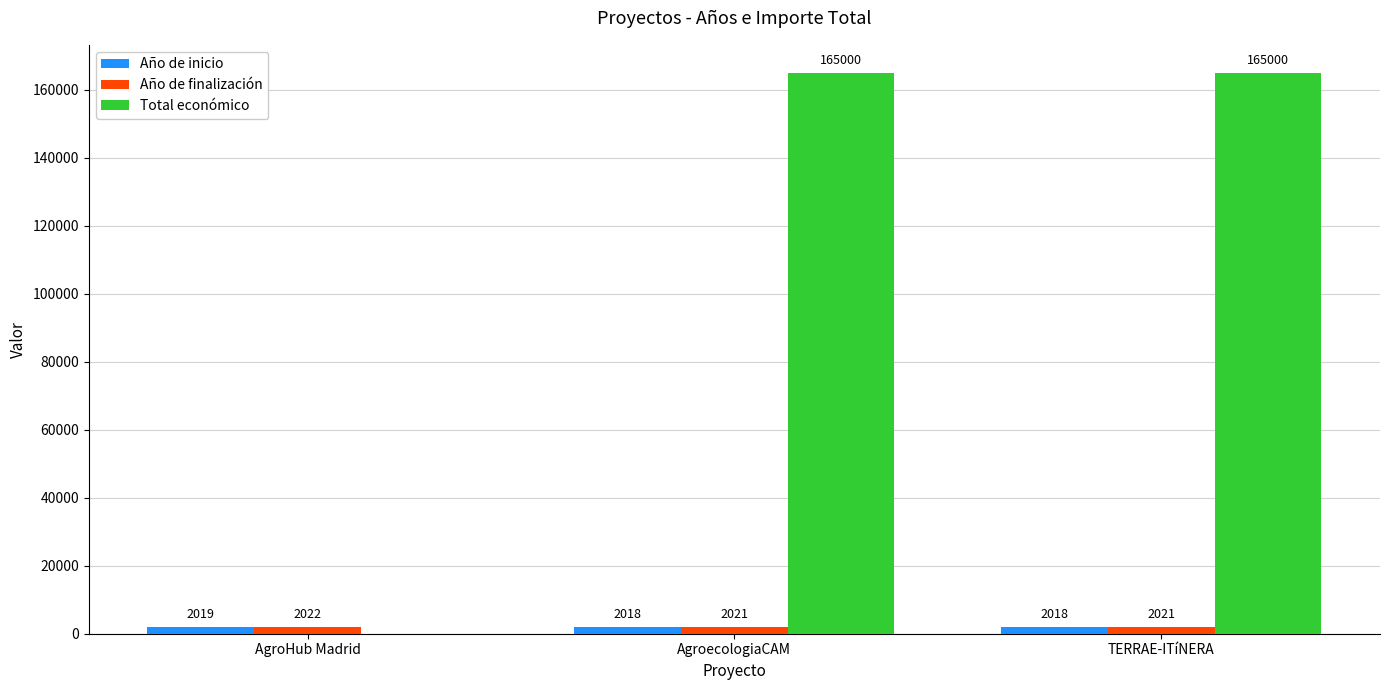

What is the greatest value displayed?

165000